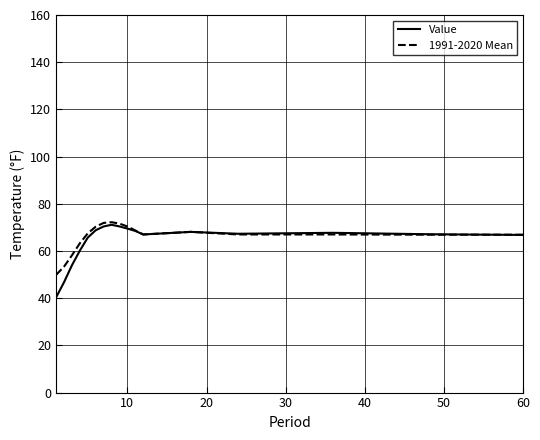

What is the maximum value for Value?

71.1